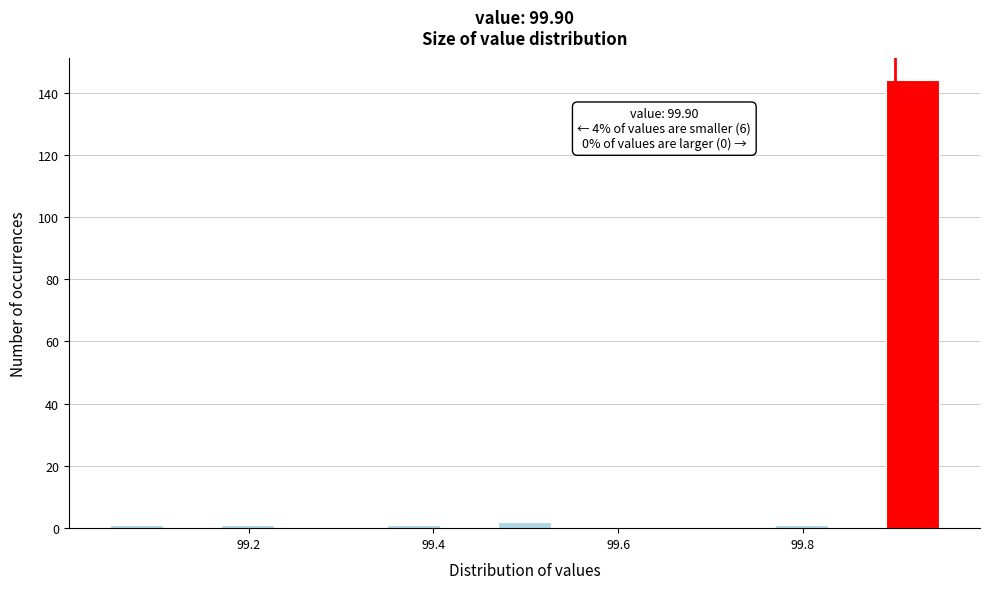

Around what value on the x-axis is the tallest bar? Give the approximate position of its centre, as read against the axis.

99.92